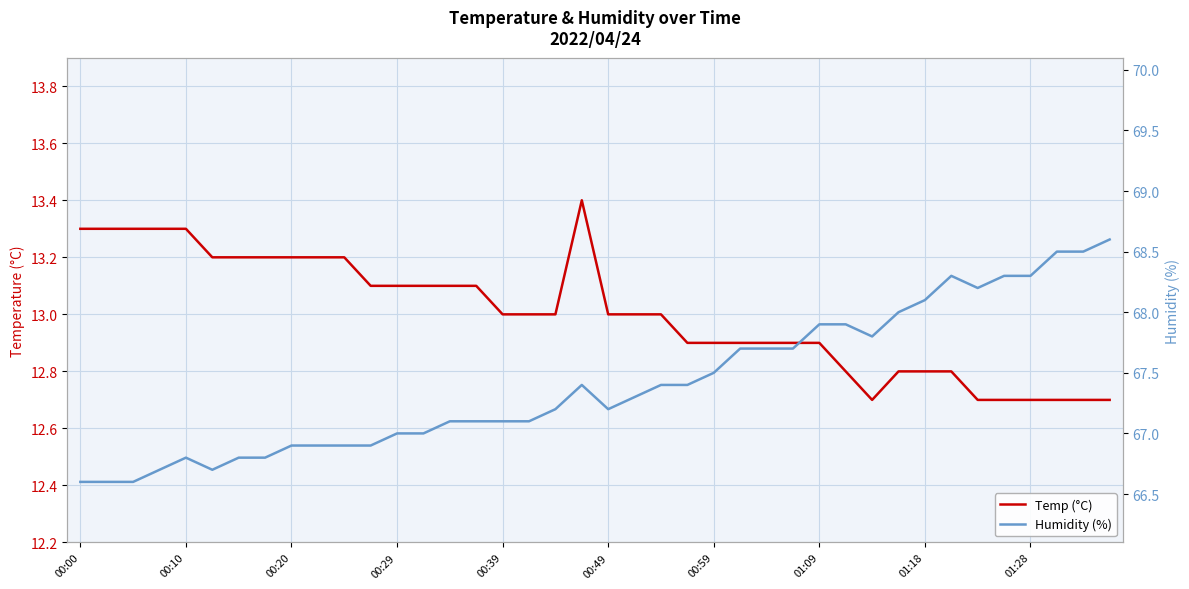

The value of Humidity (%) at 26 is 33.9. True or false?

False